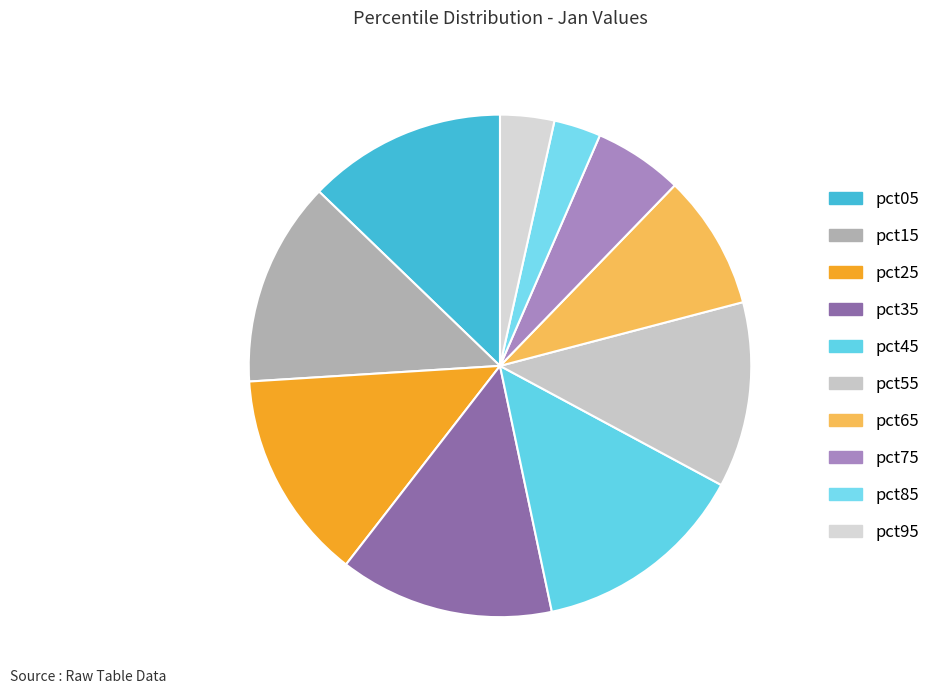

Is there a majority slice in this chart?

No